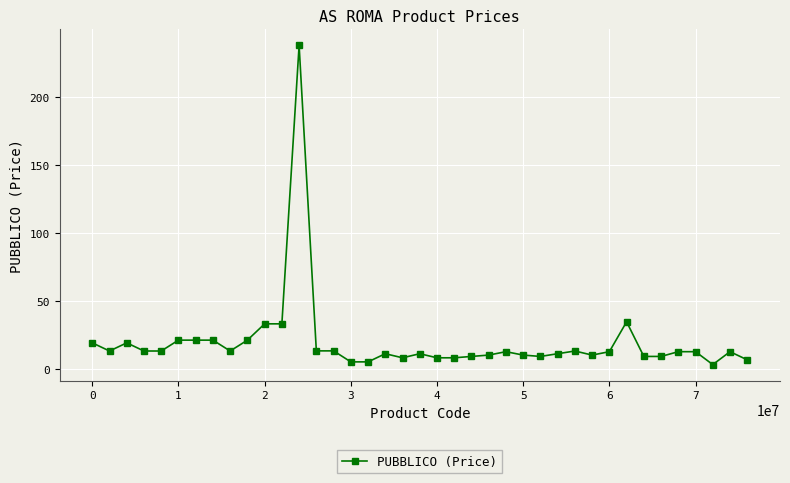

What is the average value?

19.4